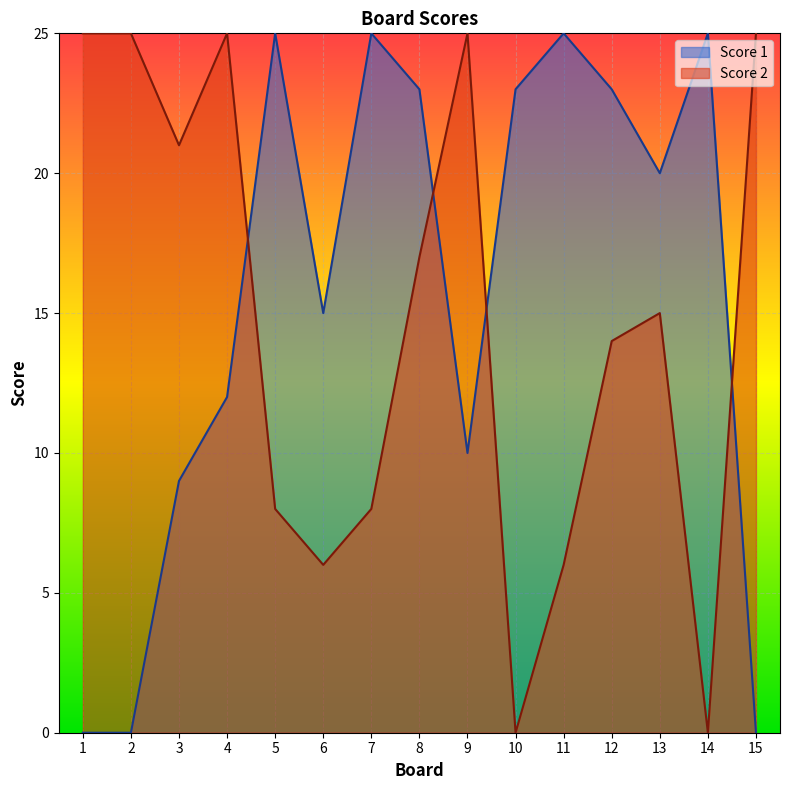

How many data points in Score 2 are above 15?

7